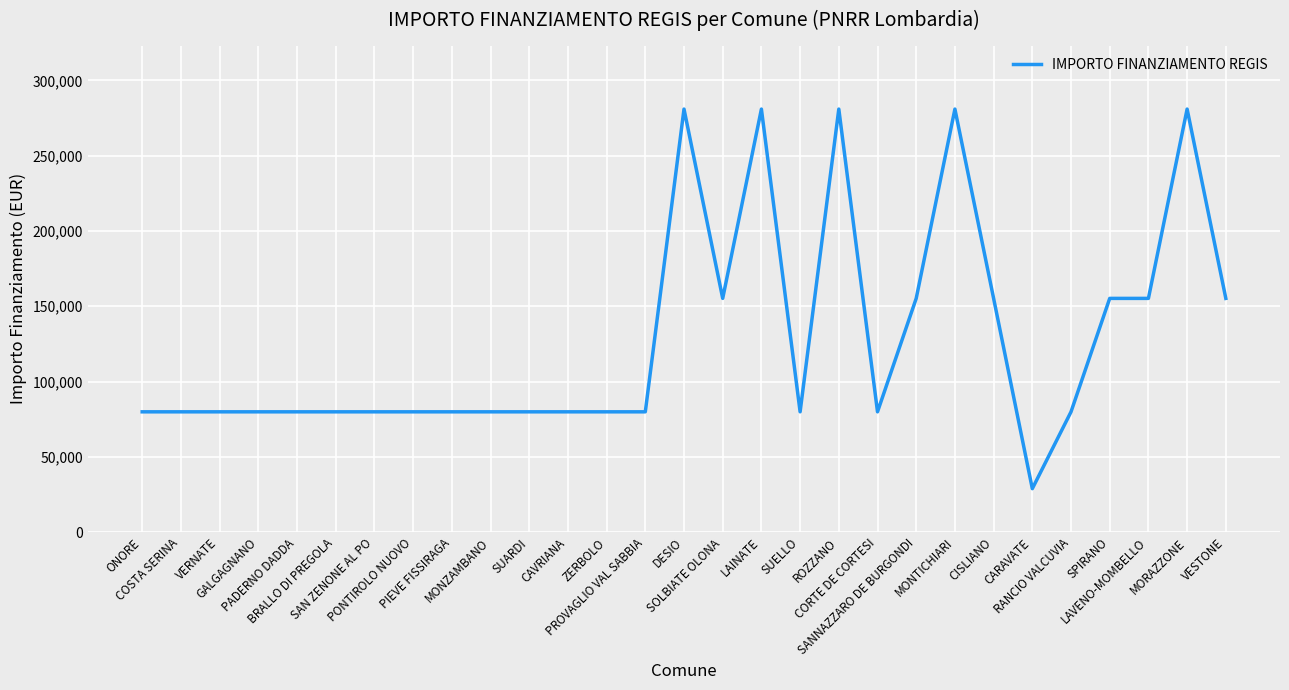

Does the chart display data point markers on the line(s)?

No